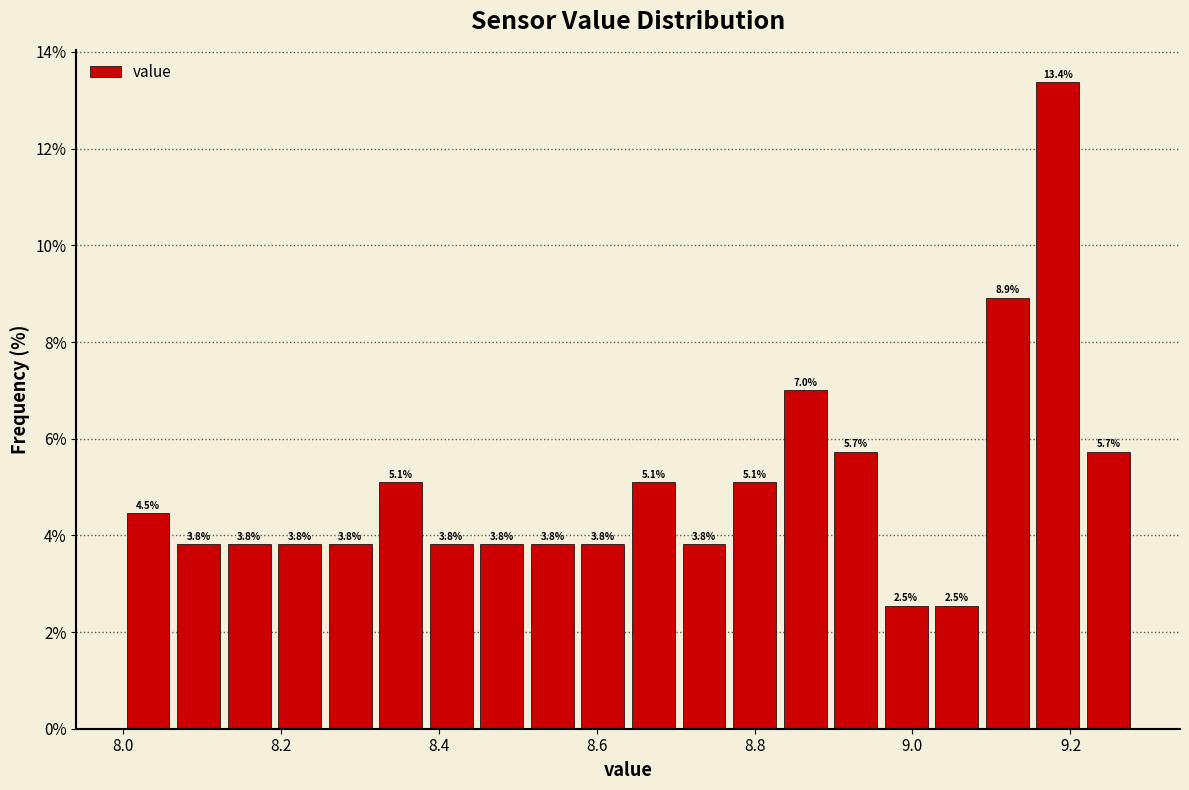

Around what value on the x-axis is the tallest bar? Give the approximate position of its centre, as read against the axis.

9.18